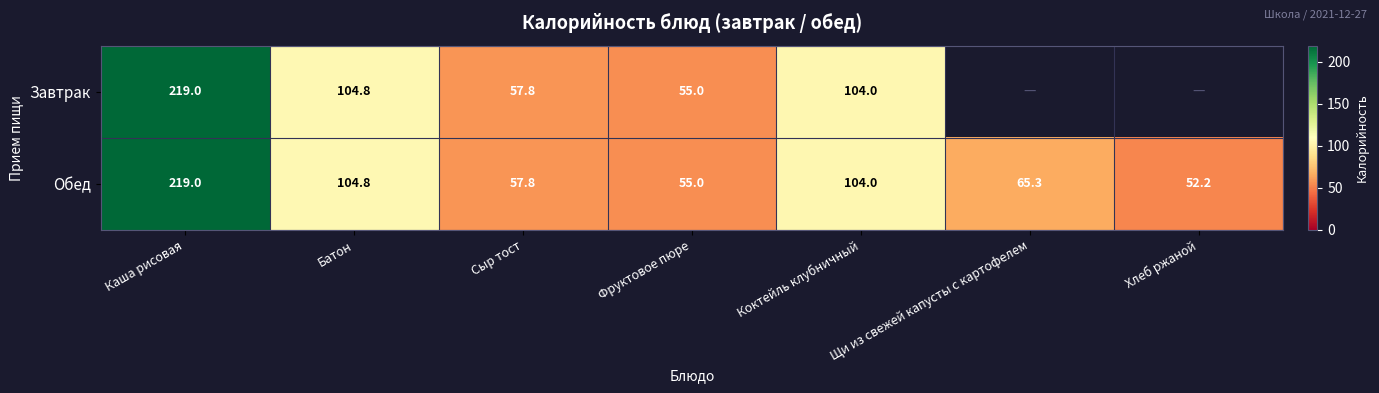

What is the difference between the Обед values at Каша рисовая and Сыр тост?

161.2